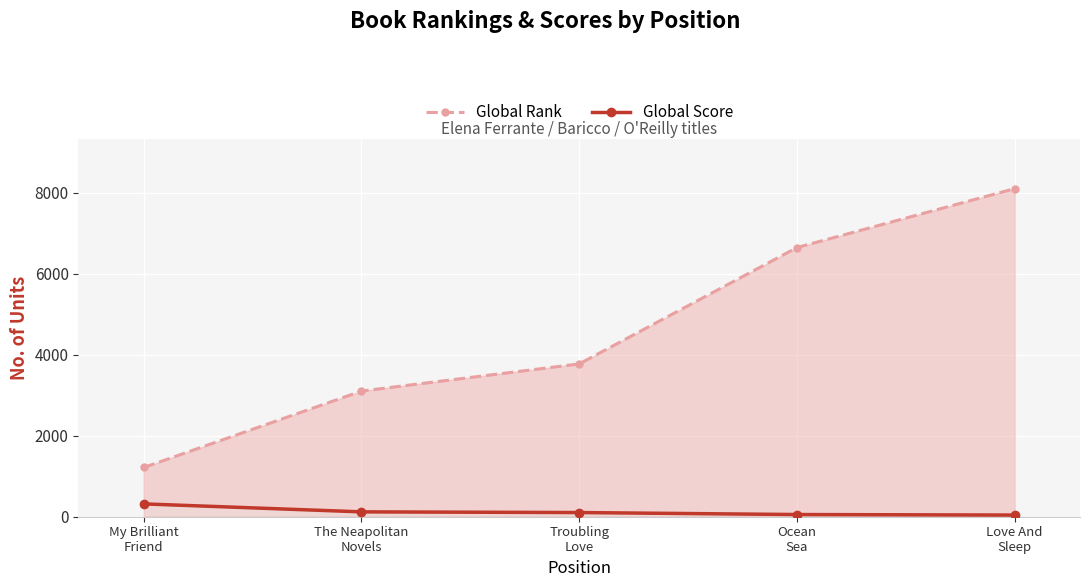

Does the chart display data point markers on the line(s)?

Yes